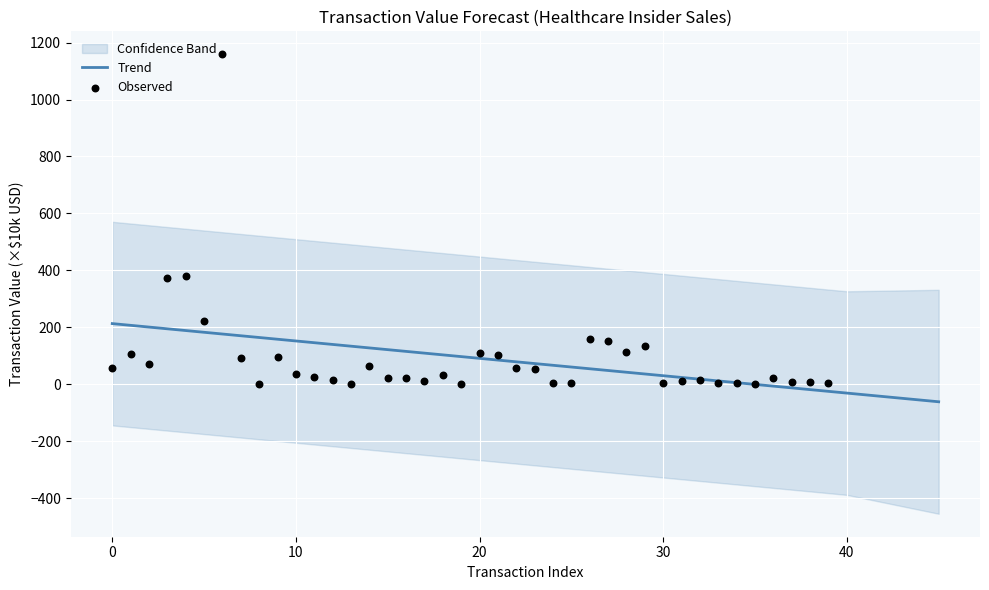

What is the minimum value for Trend?

-61.4